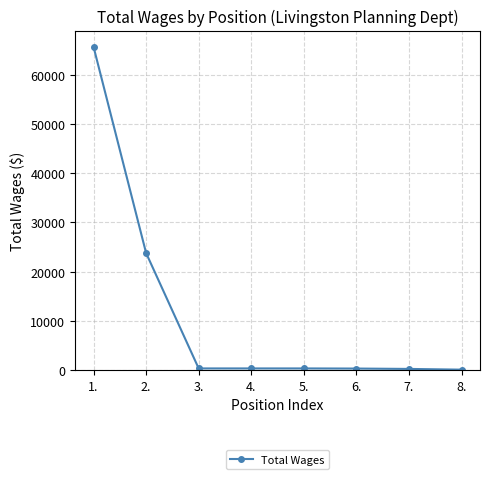

True or false: there are more than 2 points higher than both neighbors.

False